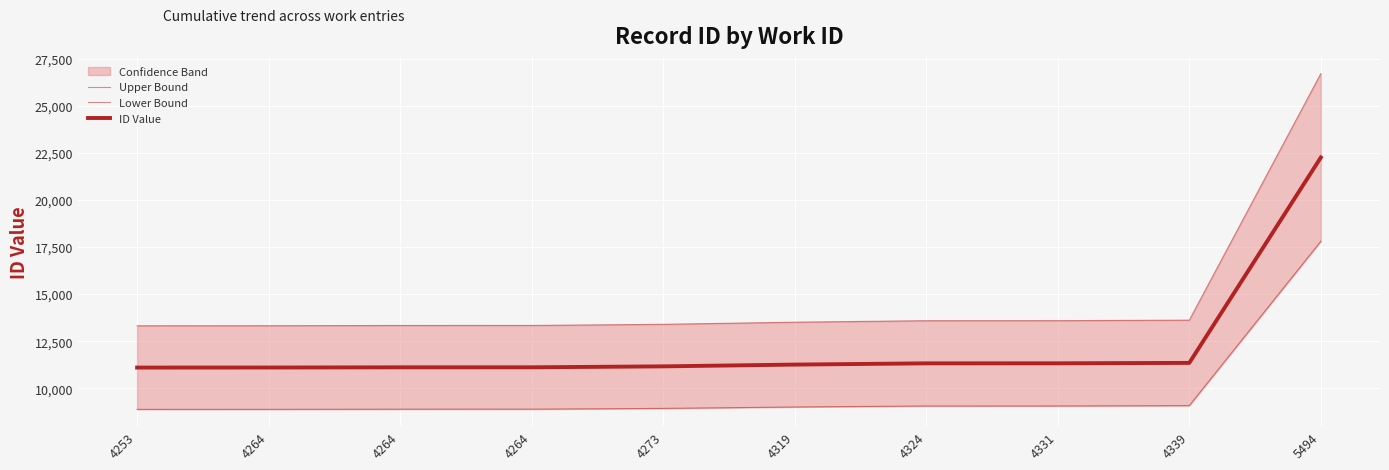

List the series in order of their peak value, lowest first.

Lower Bound, ID Value, Upper Bound